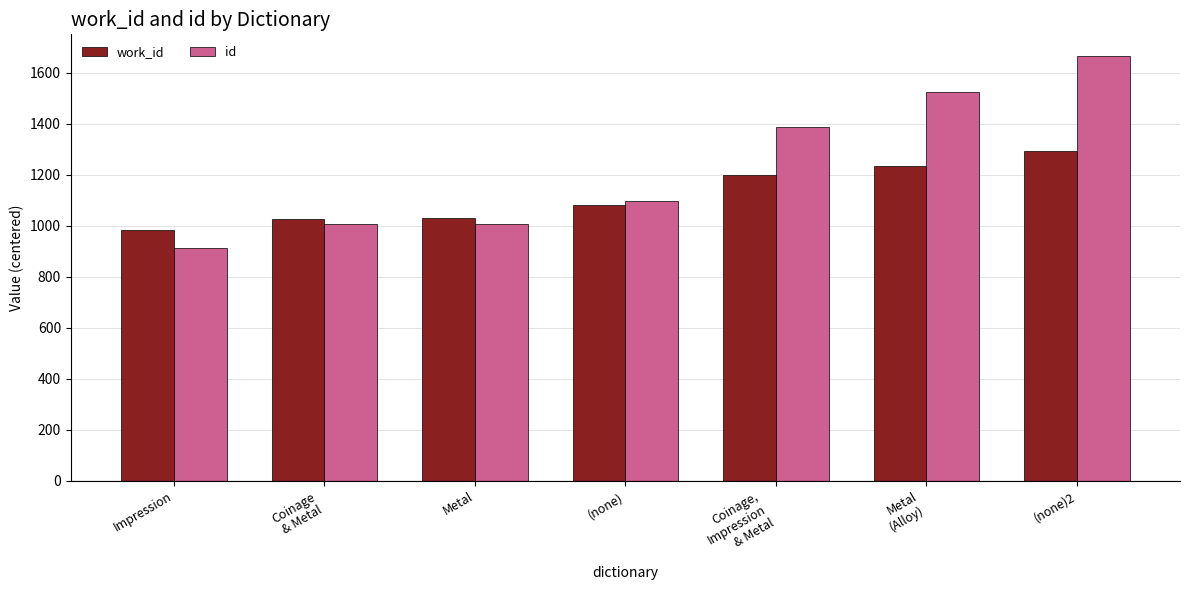

How many groups of bars are there?

7